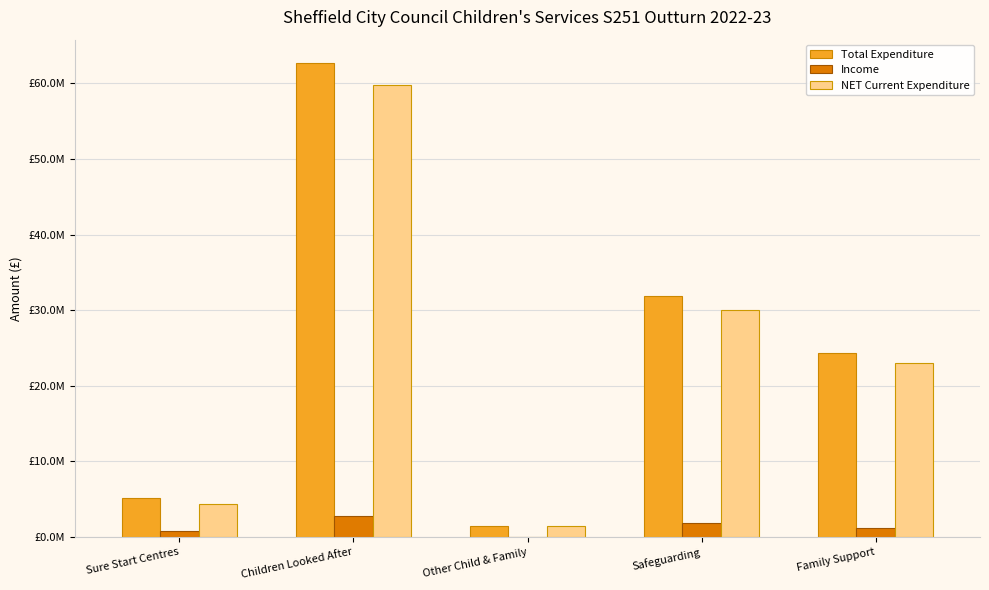

List the labels in order of Income value, largest first.

Children Looked After, Safeguarding, Family Support, Sure Start Centres, Other Child & Family